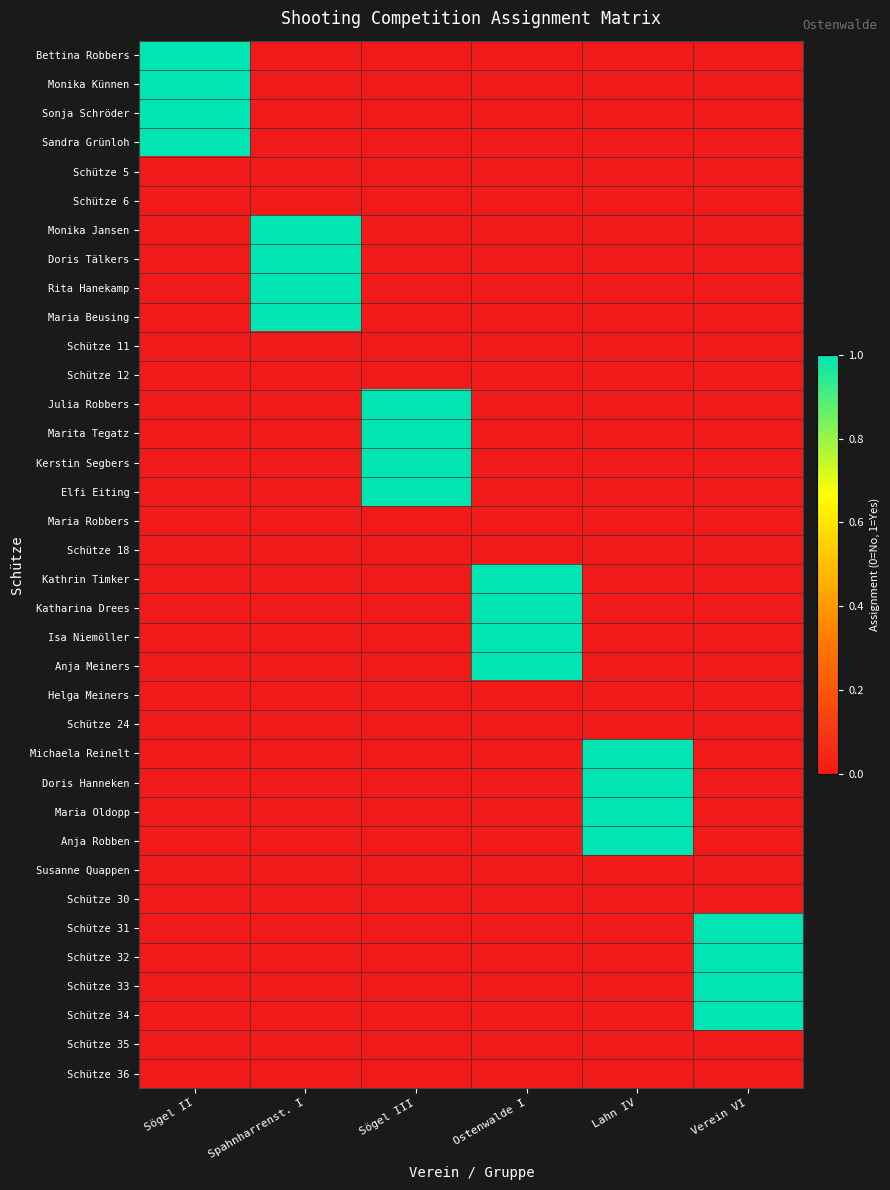

Count the number of data series in this chart.

36